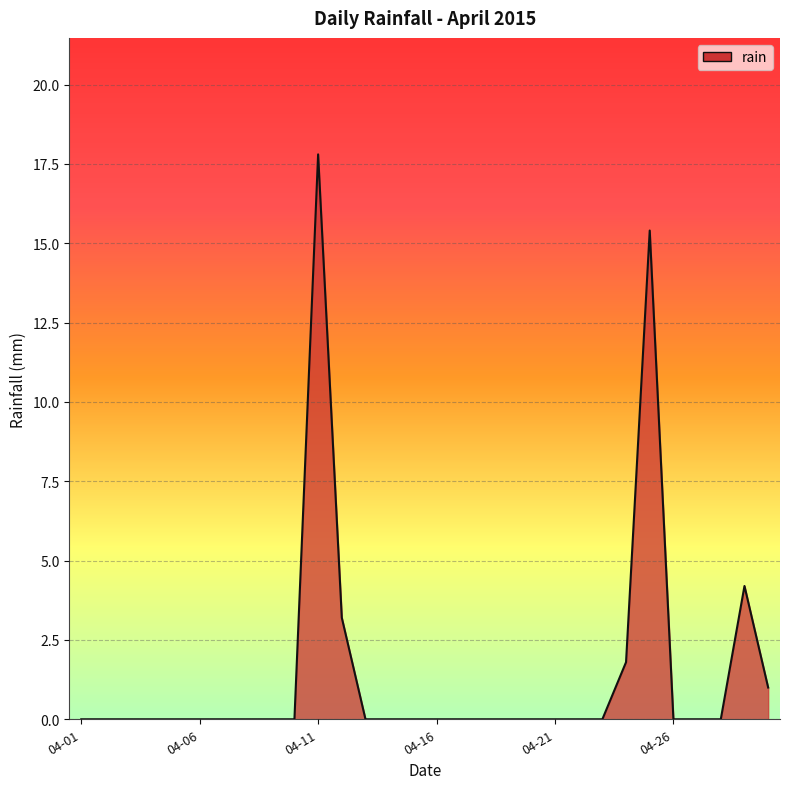

What is the greatest value displayed?

17.8